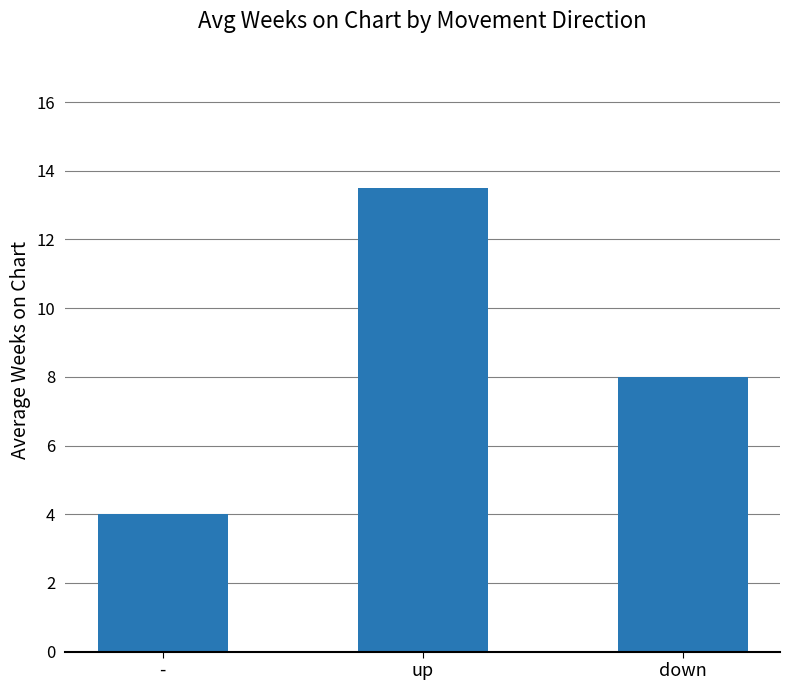

At which label does the data first exceed 8?

up